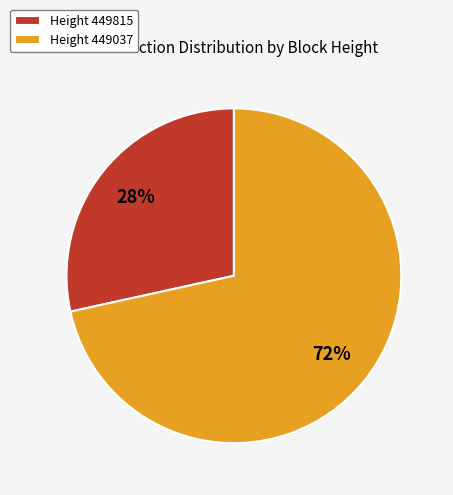

To the nearest percent, what is the average slice percentage?

50%